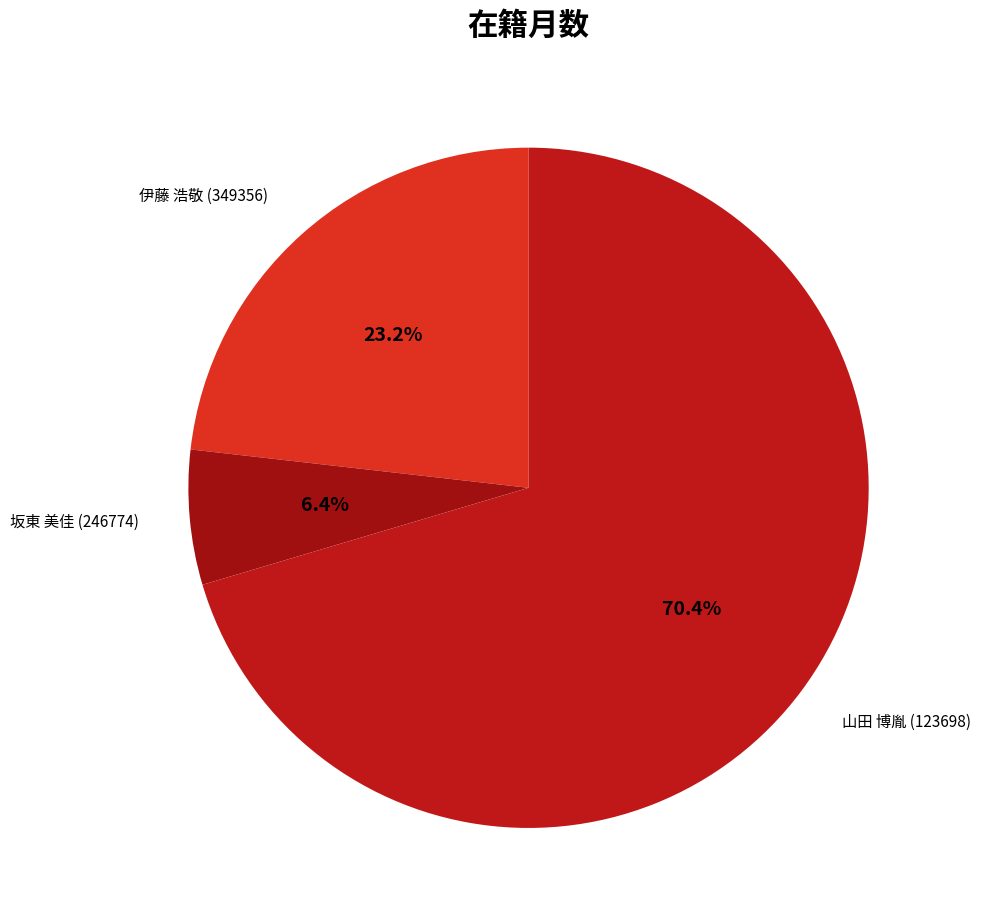

The 坂東 美佳 (246774) slice represents 1% of the pie. True or false?

False